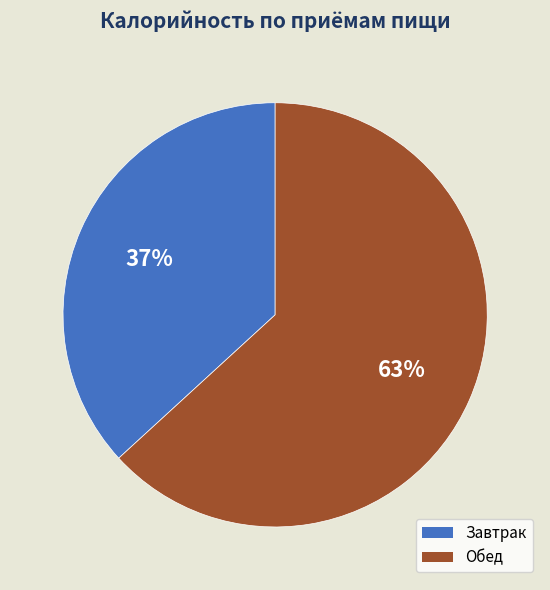

Is the sum of Завтрак and Обед greater than half?

Yes